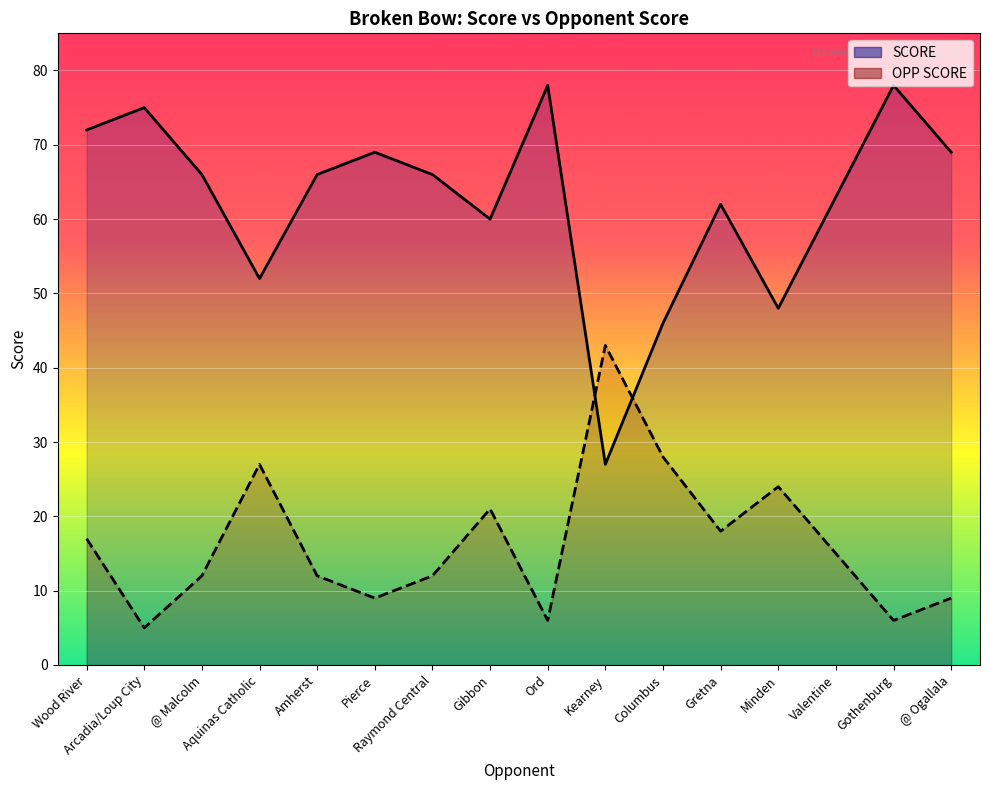

Which series has the widest spread of values?

SCORE